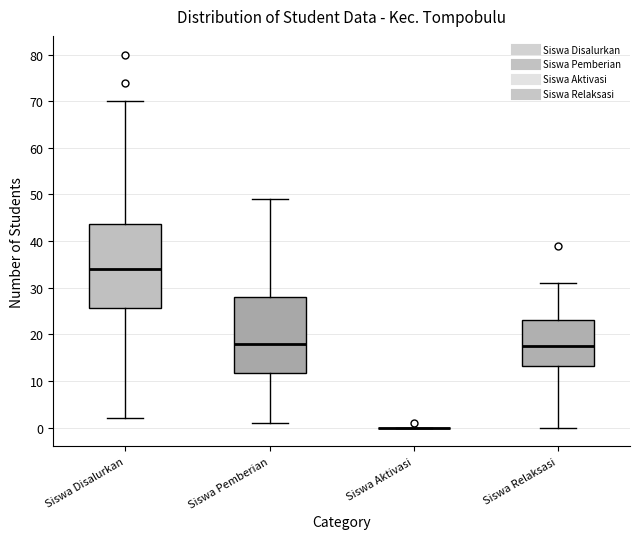

Reading left to right, transcribe this box plot: for each box, give where its median line is, the range the box spans, and where its two whiskers end, as read against the y-axis. The values are not printed on the chart, so give them approximately, as read against the axis.

Siswa Disalurkan: median 34, box 26 to 44, whiskers 2 to 70
Siswa Pemberian: median 18, box 12 to 28, whiskers 1 to 49
Siswa Aktivasi: box collapsed to a line at 0, whiskers 0 to 0
Siswa Relaksasi: median 18, box 13 to 23, whiskers 0 to 31